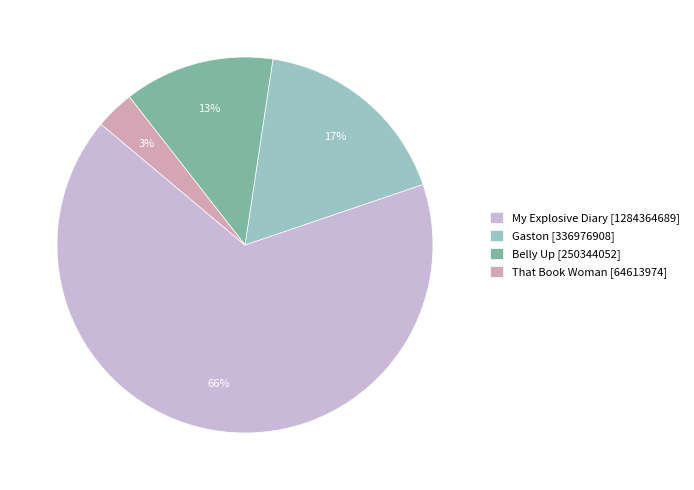

What percentage is the That Book Woman [64613974] slice, to the nearest percent?

3%